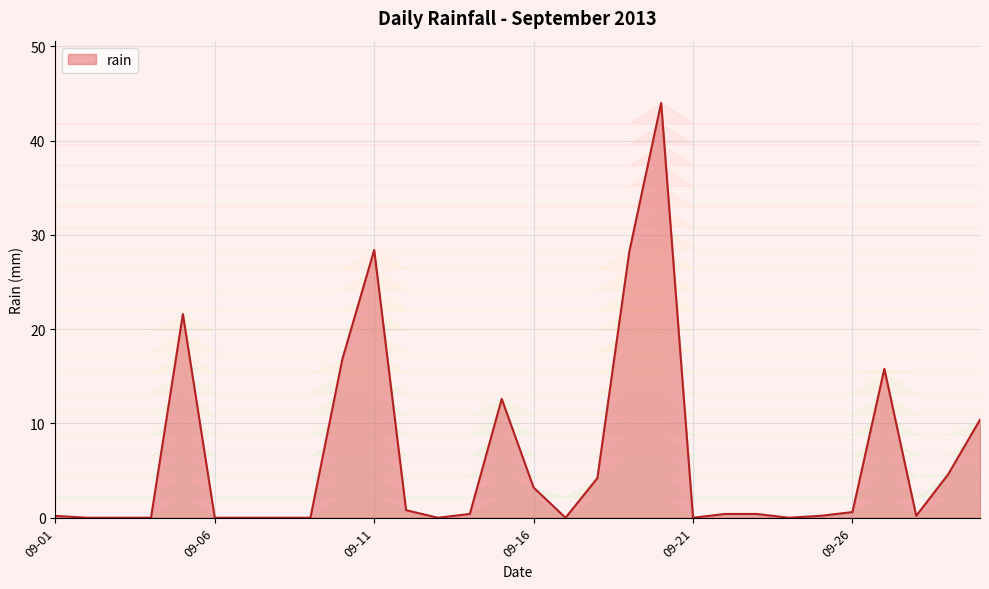

What is the difference between the maximum and minimum values?

44.0